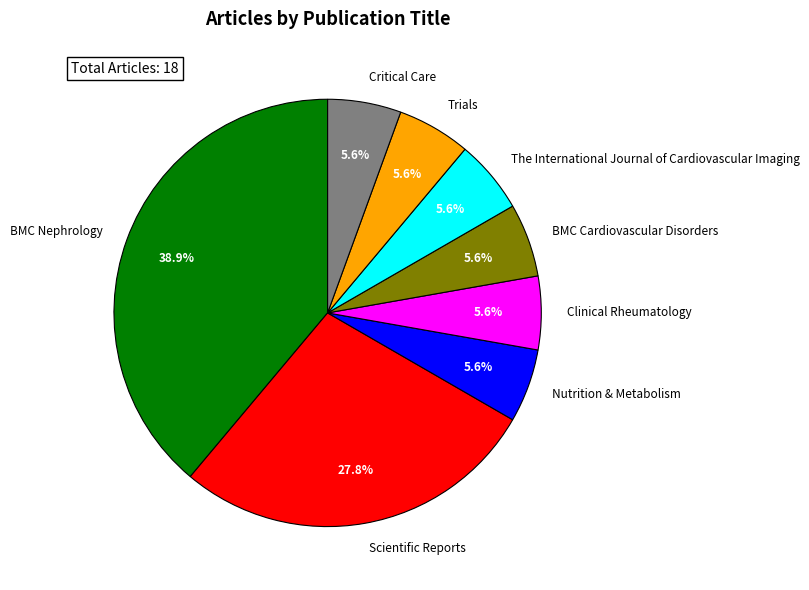

What percentage is the Critical Care slice, to the nearest percent?

6%